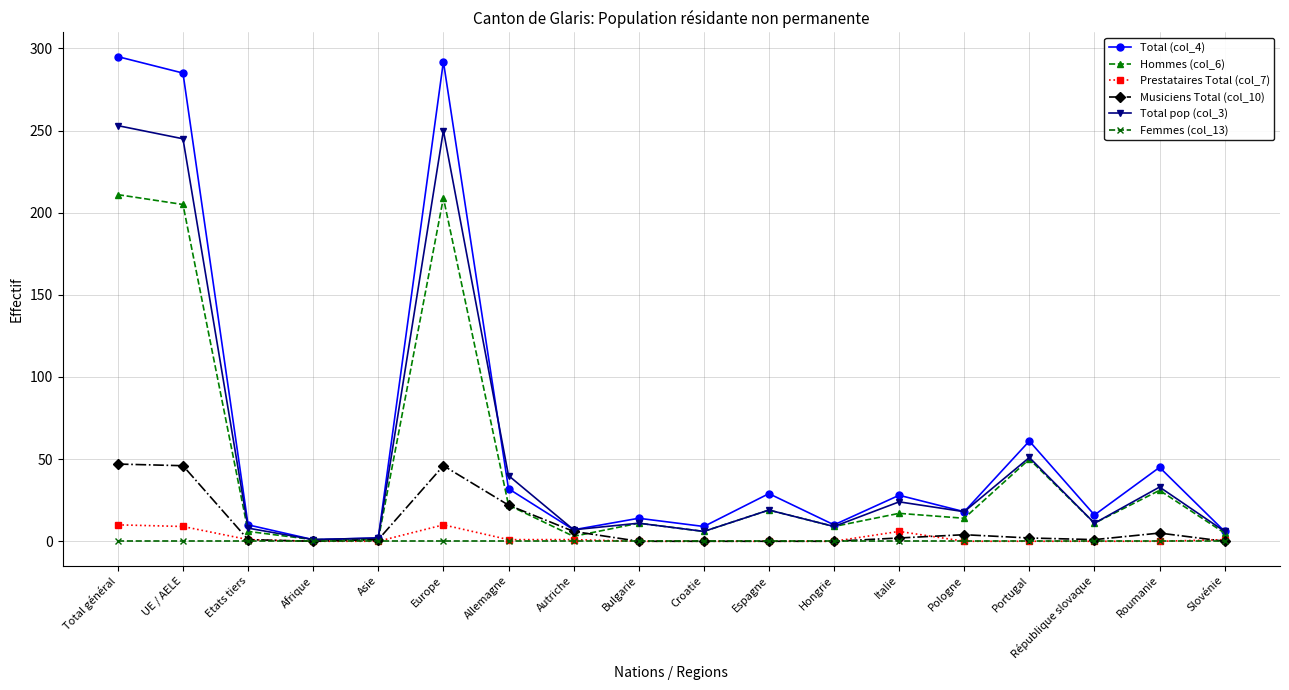

What is the sum of all Total (col_4) values?

1160